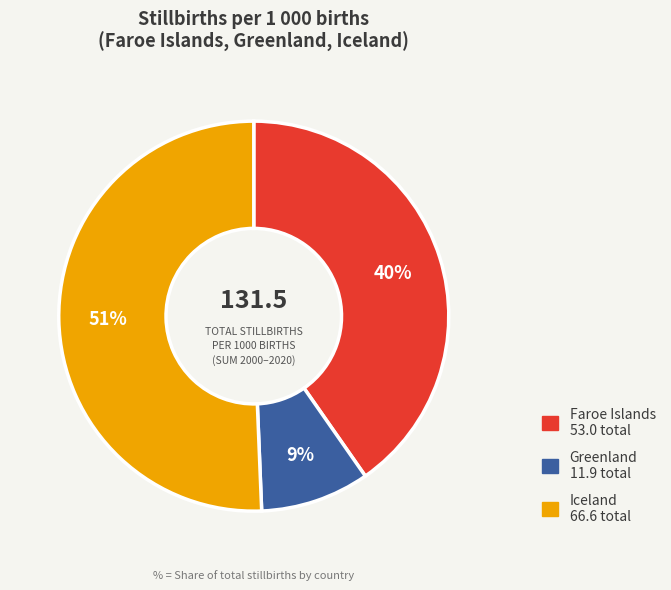

Is there any slice that represents more than half of the pie?

Yes